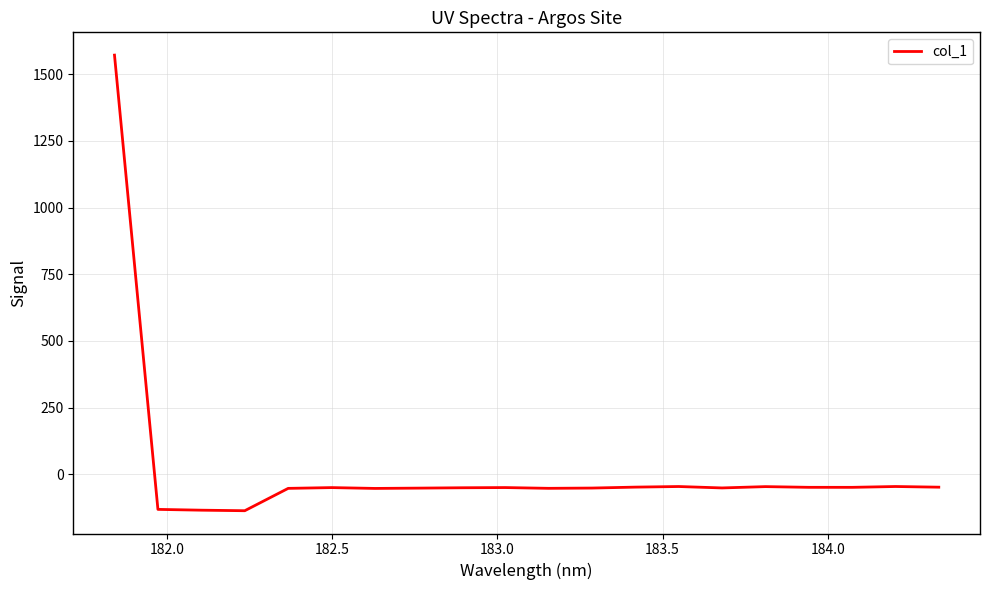

What is the minimum value shown in the chart?

-136.9